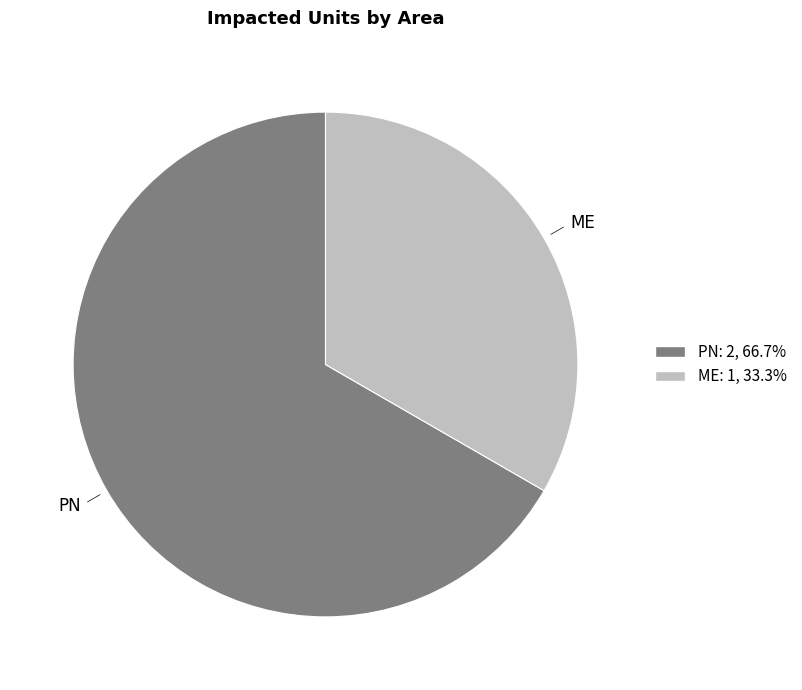

Which has a higher value, ME or PN?

PN